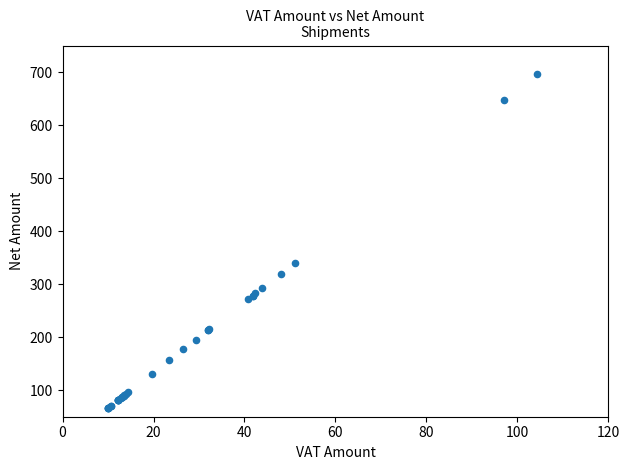

What Y value in the scatter plot is closest to 381?

340.6